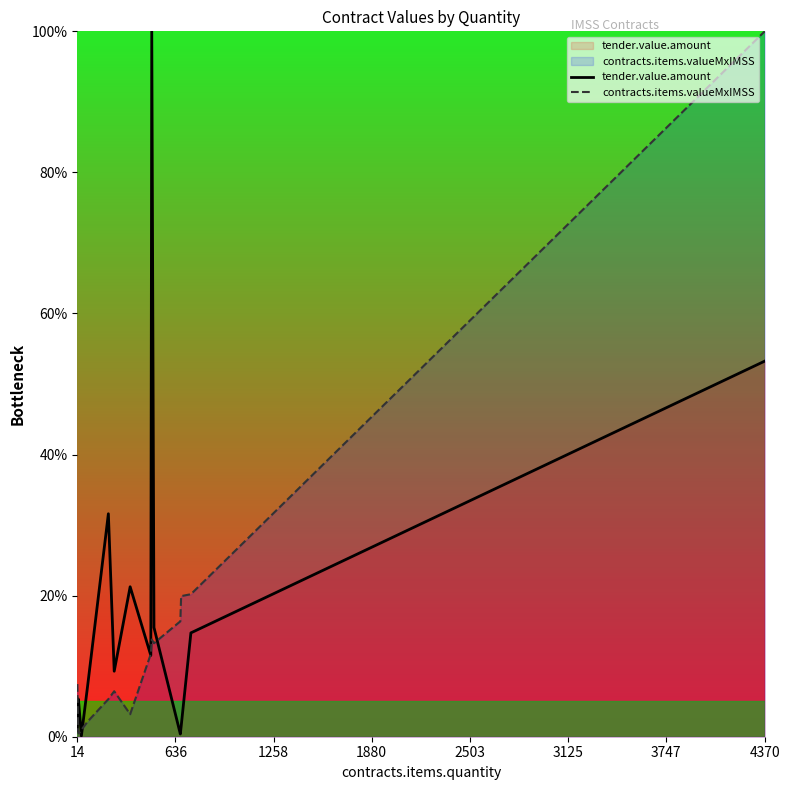

Which category has the highest value in the contracts.items.valueMxIMSS series?

4370